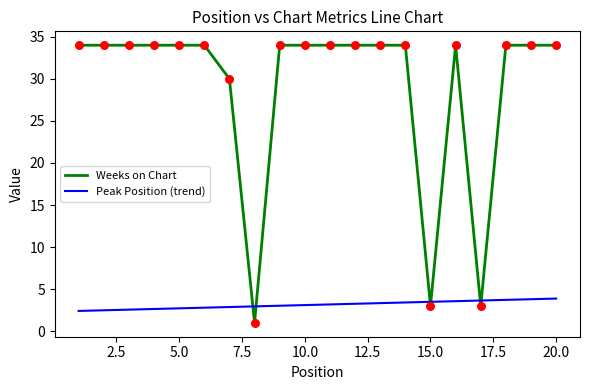

List the series in order of their peak value, lowest first.

Peak Position (trend), Weeks on Chart